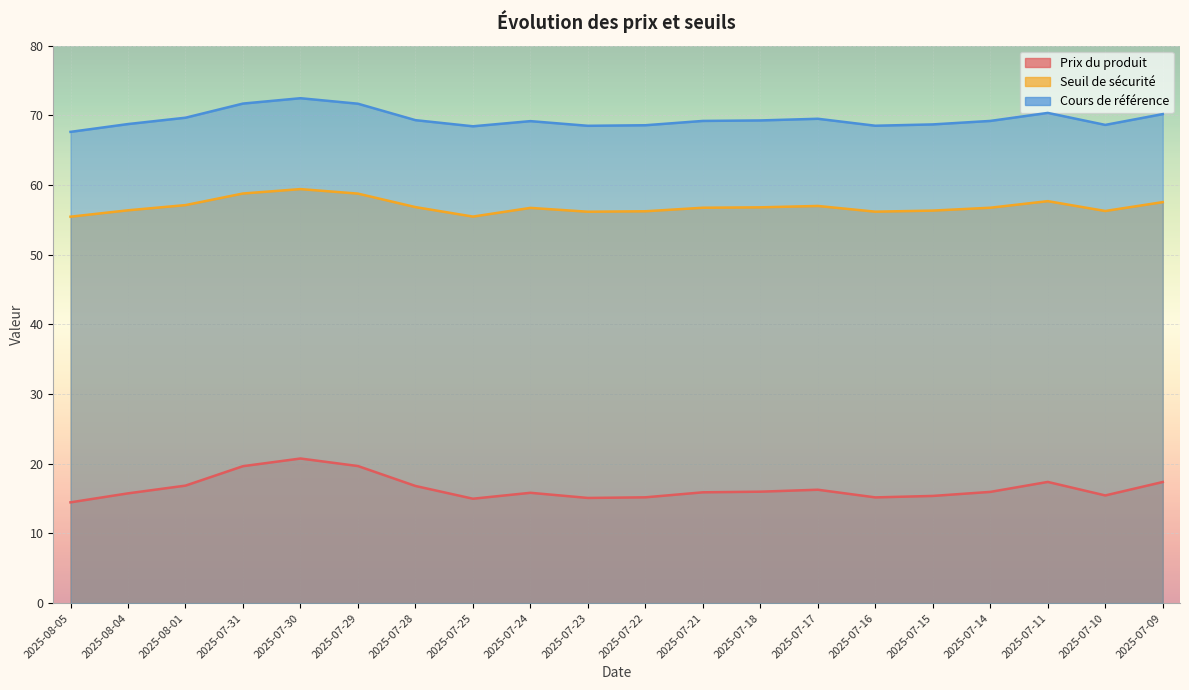

Count the number of data series in this chart.

3